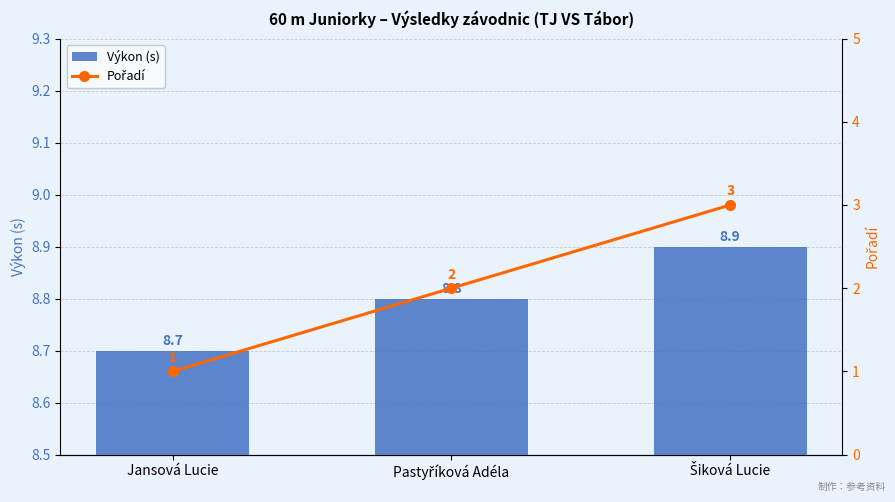

What are all the series names shown in the legend?

Výkon (s), Pořadí